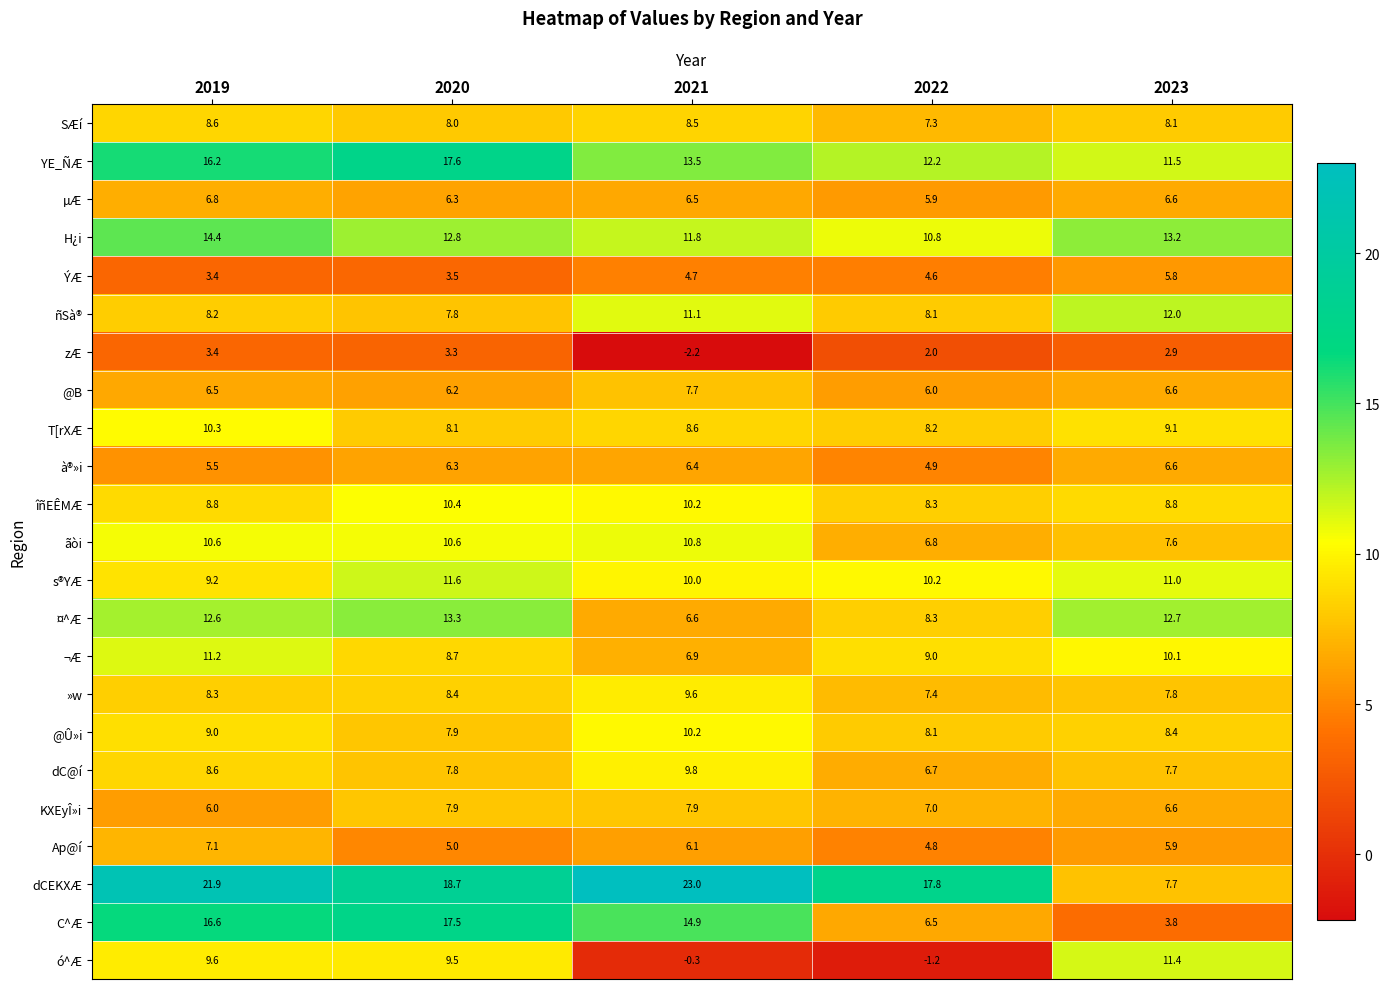

The value of ÝÆ at 2020 is 1.6. True or false?

False